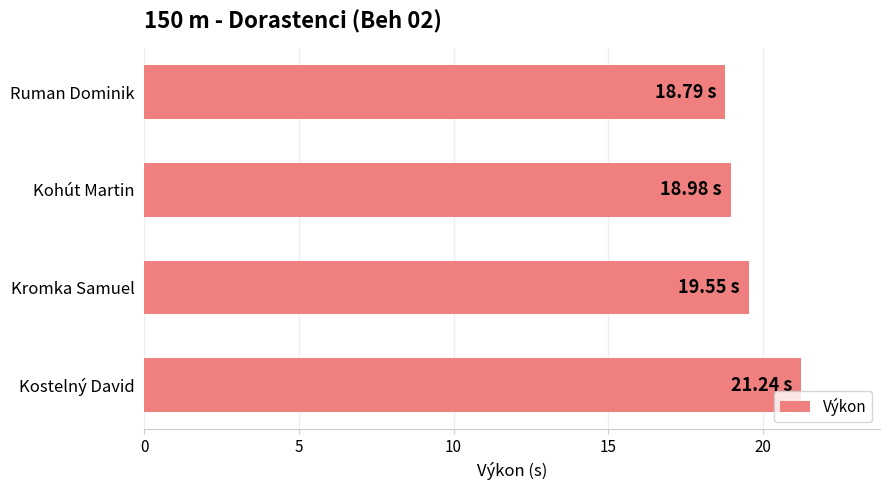

What is the sum of all values?

78.6